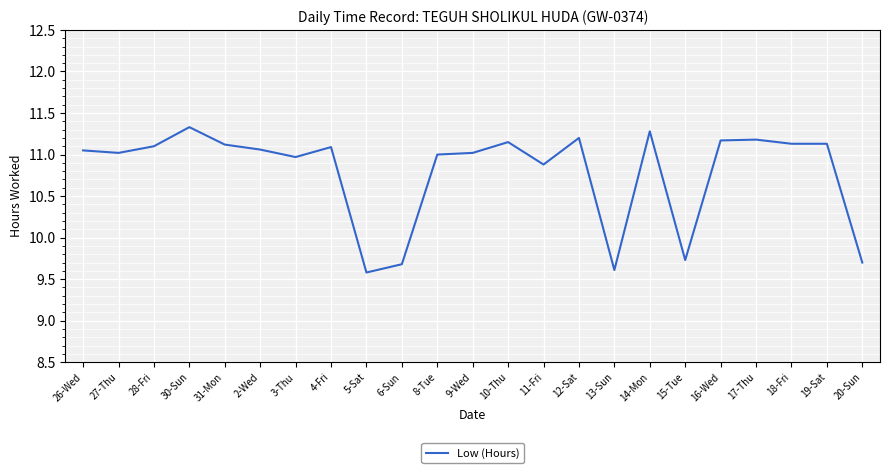

Approximately how many times larger is the value at 10-Thu compared to 2-Wed?

1.0